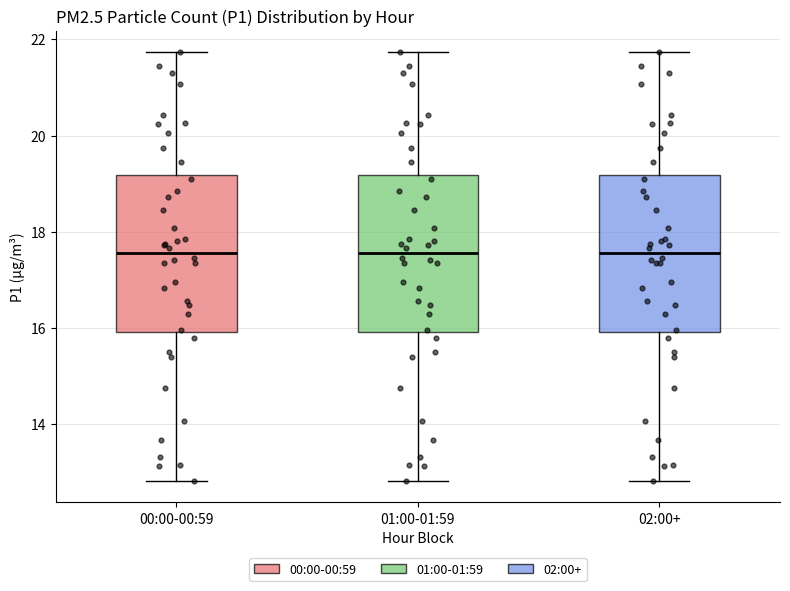

Reading left to right, transcribe this box plot: for each box, give where its median line is, the range the box spans, and where its two whiskers end, as read against the y-axis. The values are not printed on the chart, so give them approximately, as read against the axis.

00:00-00:59: median 17.6, box 16.0 to 19.2, whiskers 12.8 to 21.8
01:00-01:59: median 17.6, box 16.0 to 19.2, whiskers 12.8 to 21.8
02:00+: median 17.6, box 16.0 to 19.2, whiskers 12.8 to 21.8